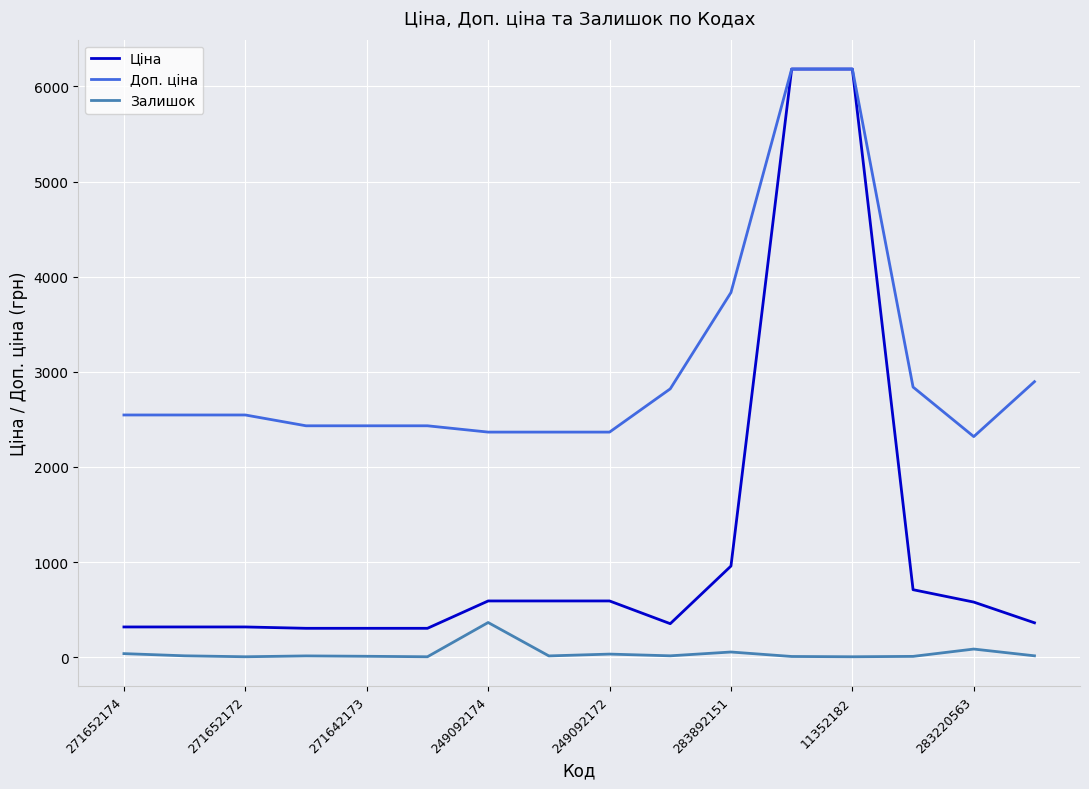

Which series has the largest total across all categories?

Доп. ціна